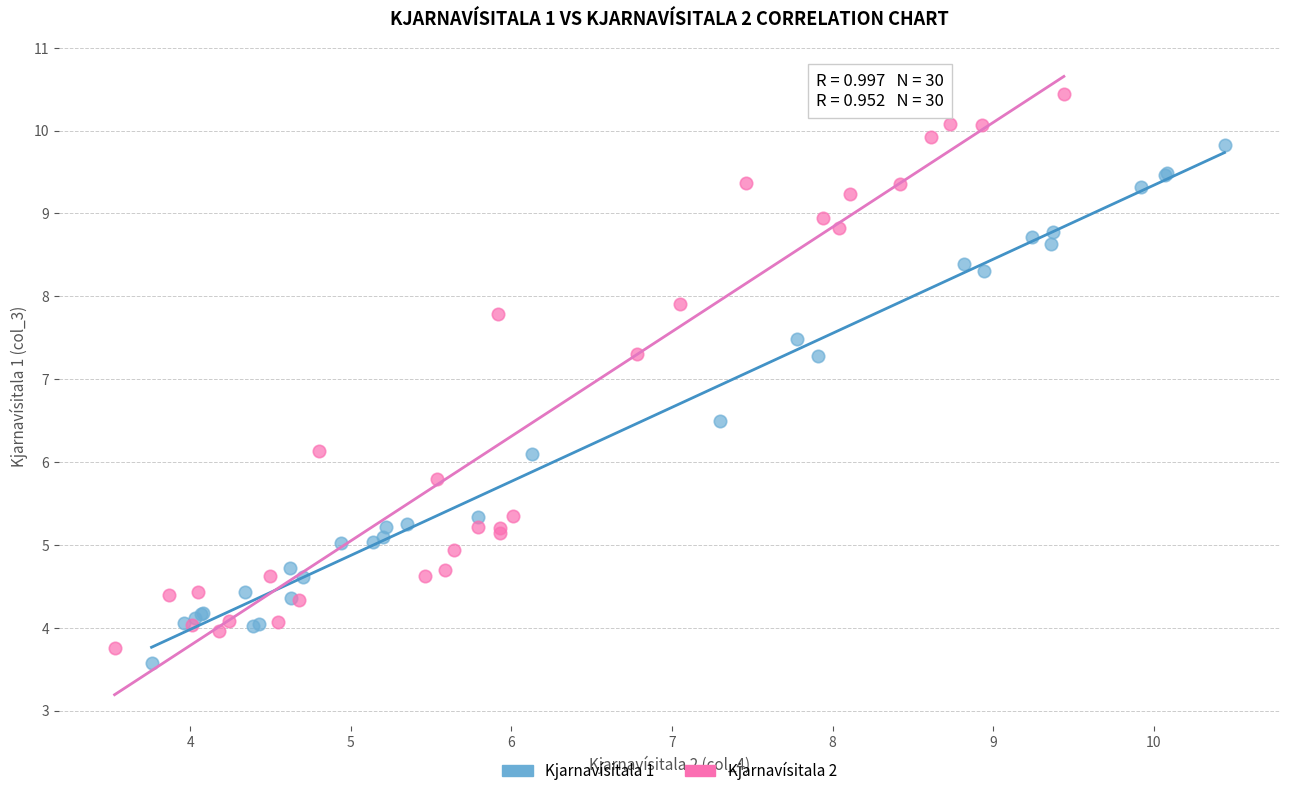

Which series has the largest Y range (max minus min)?

Kjarnavísitala 2